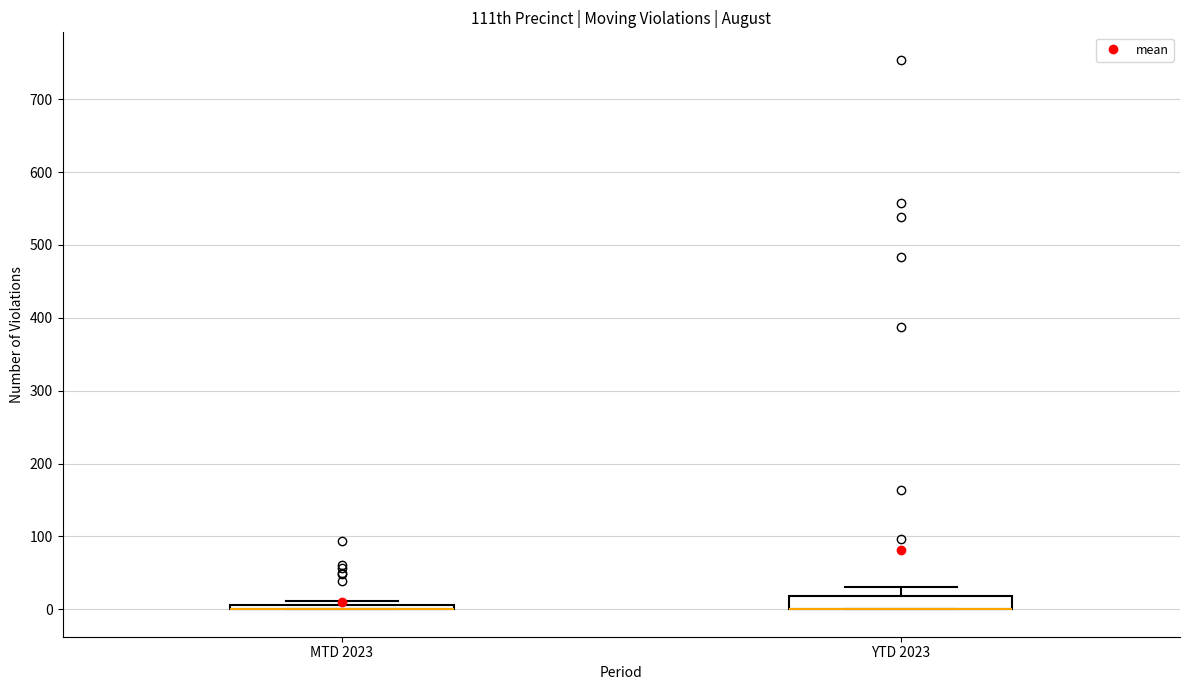

Where is the lower edge of the box for MTD 2023 on the y-axis? The values are not printed on the chart, so give them approximately, as read against the axis.

0